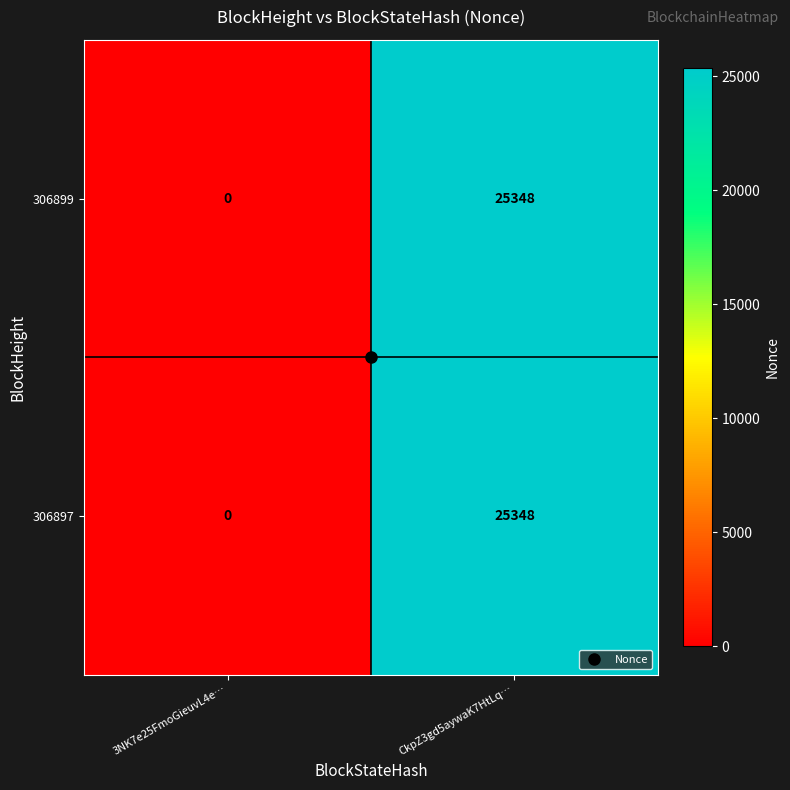

List the labels in order of 306897 value, smallest first.

3NK7e25FmoGieuvL4e…, CkpZ3gd5aywaK7HtLq…